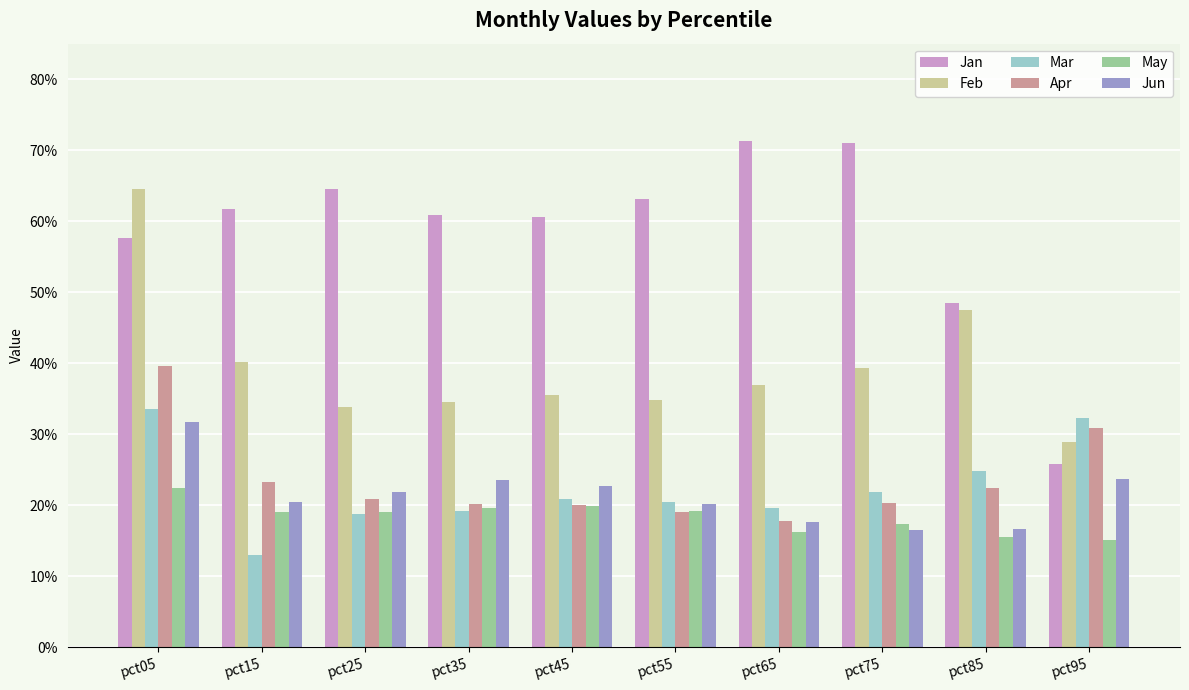

Is the value of Jun at pct75 greater than the value of Apr at pct65?

No